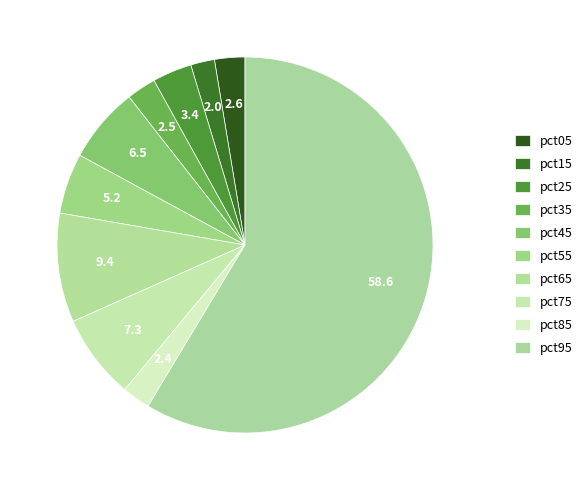

Count the number of slices in the pie.

10